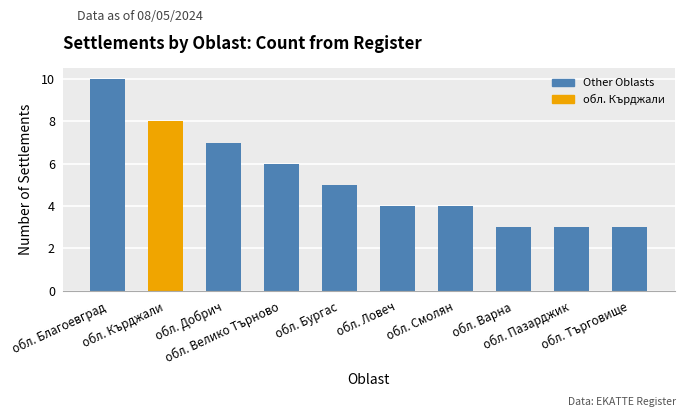

Reading left to right, transcribe all the data shown in this chart.

обл. Благоевград=10	обл. Кърджали=8	обл. Добрич=7	обл. Велико Търново=6	обл. Бургас=5	обл. Ловеч=4	обл. Смолян=4	обл. Варна=3	обл. Пазарджик=3	обл. Търговище=3